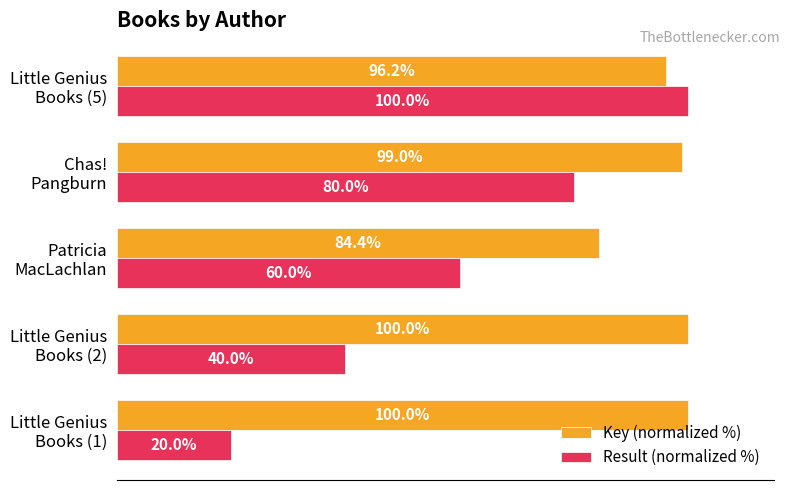

At which category is the sum across all series the highest?

Little Genius
Books (5)